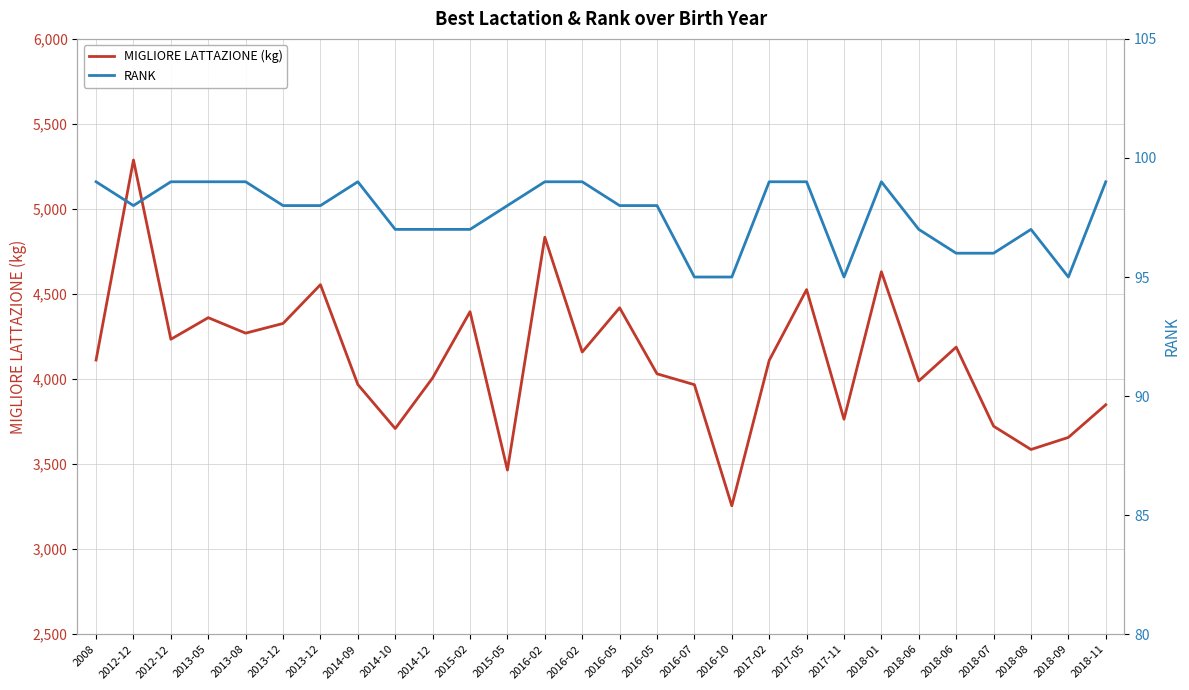

Which category has the highest value in the MIGLIORE LATTAZIONE (kg) series?

2012-12